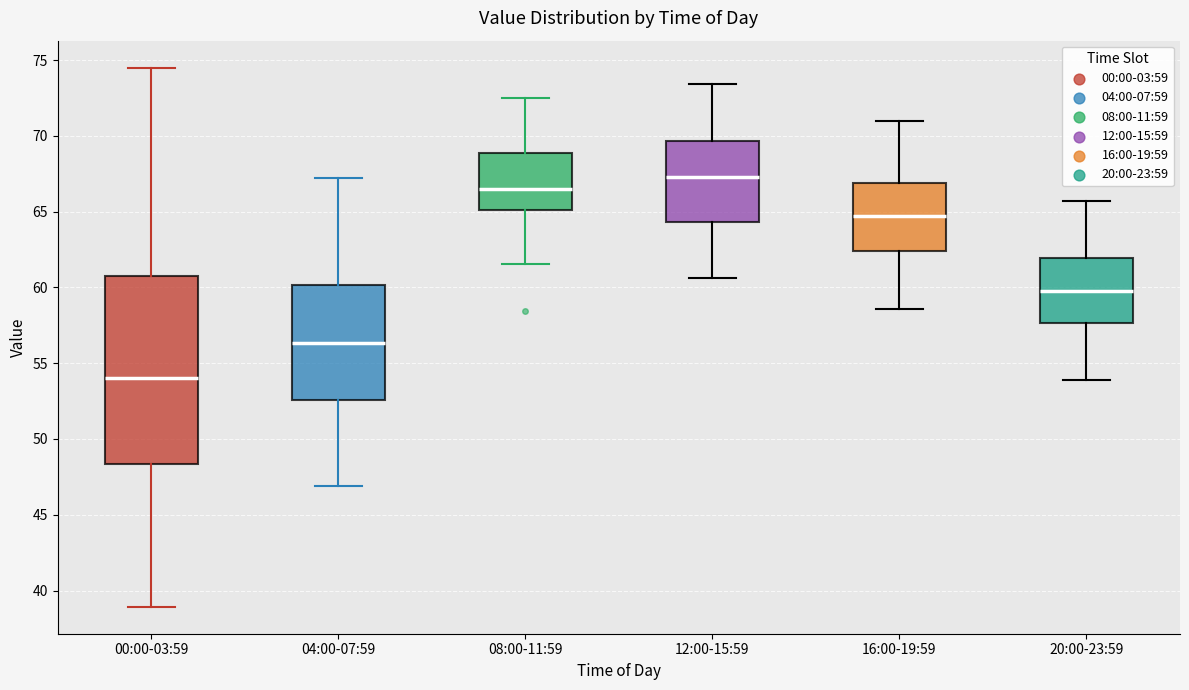

Which box's median line is the highest?

12:00-15:59